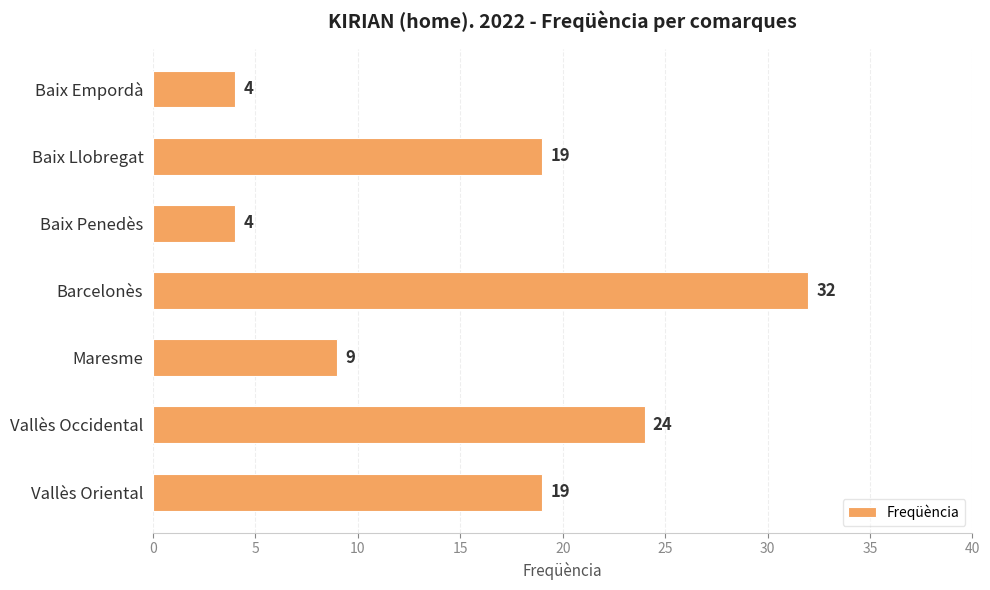

Which category has the highest value across all series?

Barcelonès